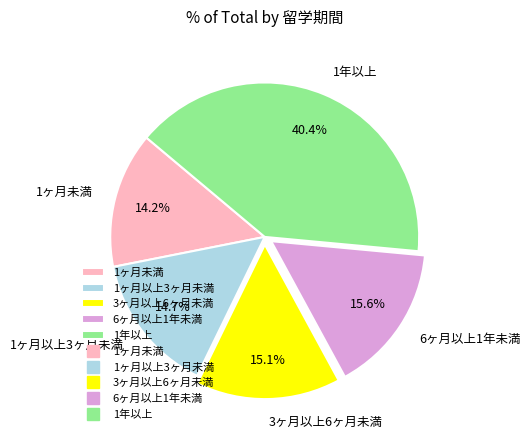

Which category has the biggest portion of the pie?

1年以上